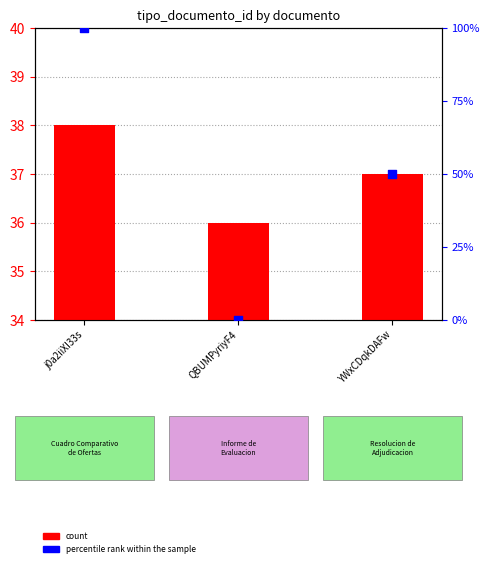

At which category is the sum across all series the highest?

j0a2iiXI33s